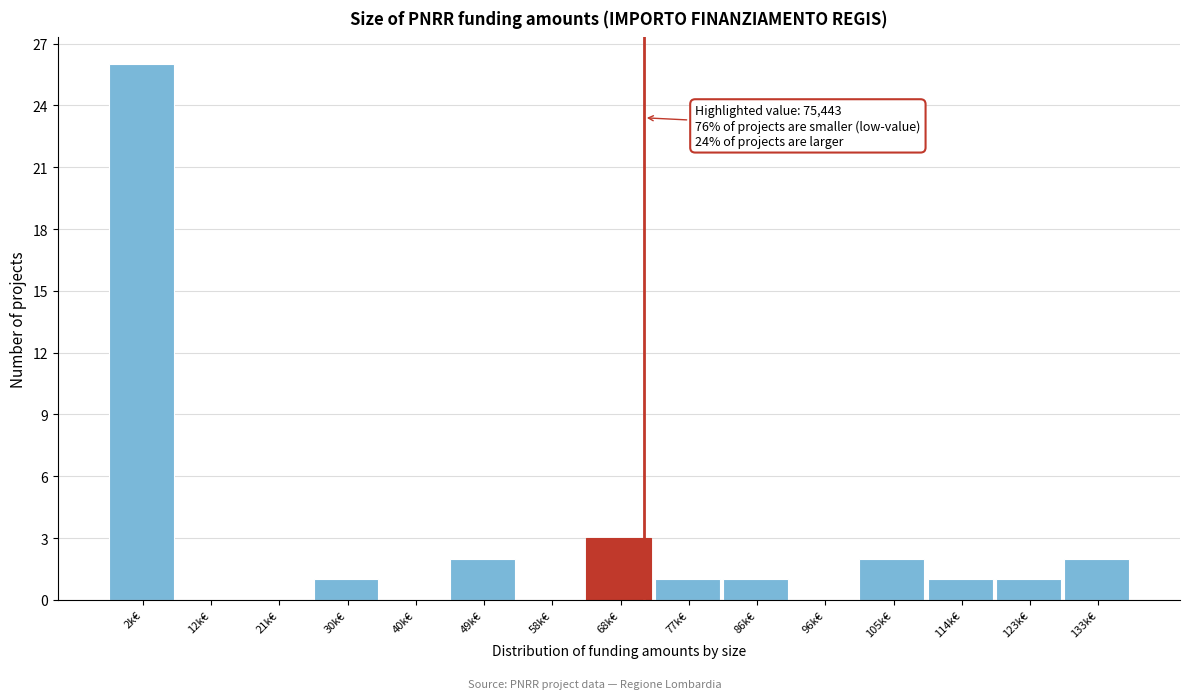

Reading left to right, extract all data points from this chart.

2k€=26	12k€=0	21k€=0	30k€=1	40k€=0	49k€=2	58k€=0	68k€=3	77k€=1	86k€=1	96k€=0	105k€=2	114k€=1	123k€=1	133k€=2